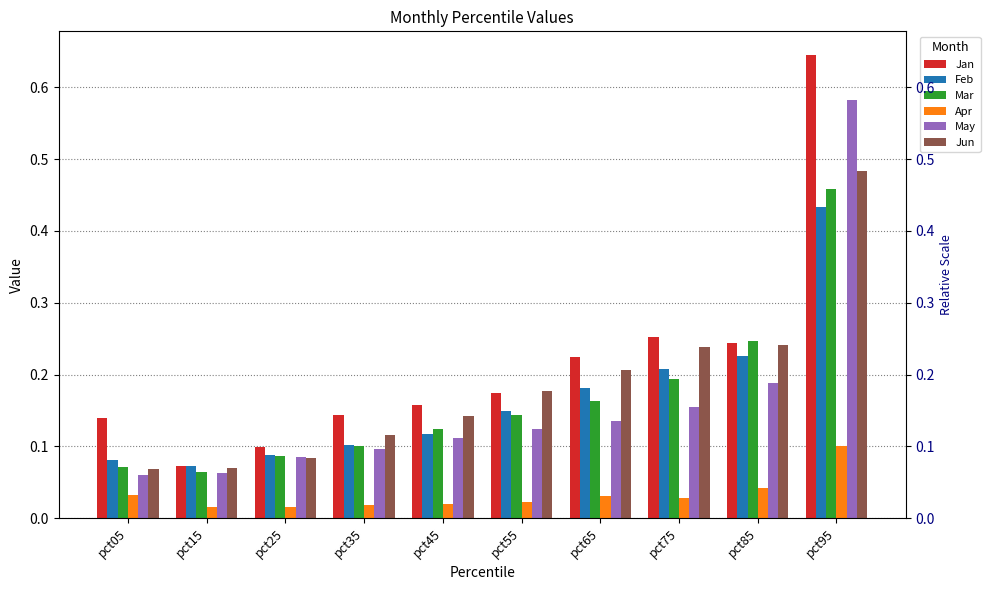

How many bars are there in total?

60